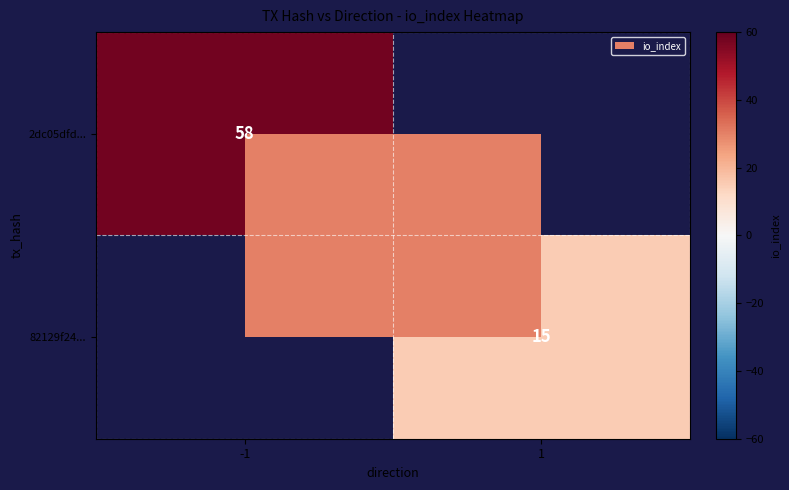

How many data points does each series have?

2